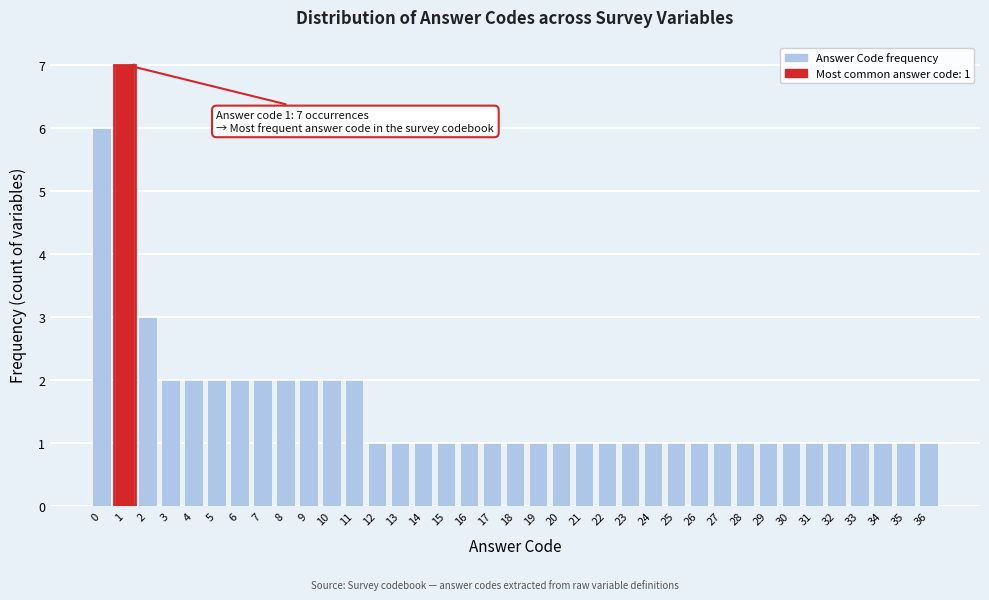

Which range on the x-axis has the tallest bar?

0.5 to 1.5